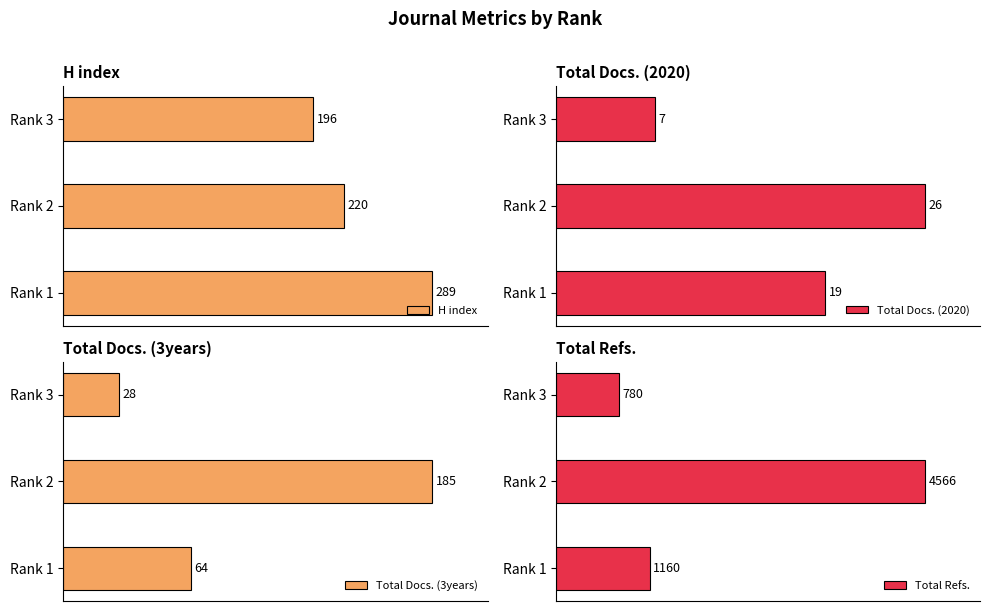

Rank the categories by H index value from lowest to highest.

Rank 3, Rank 2, Rank 1